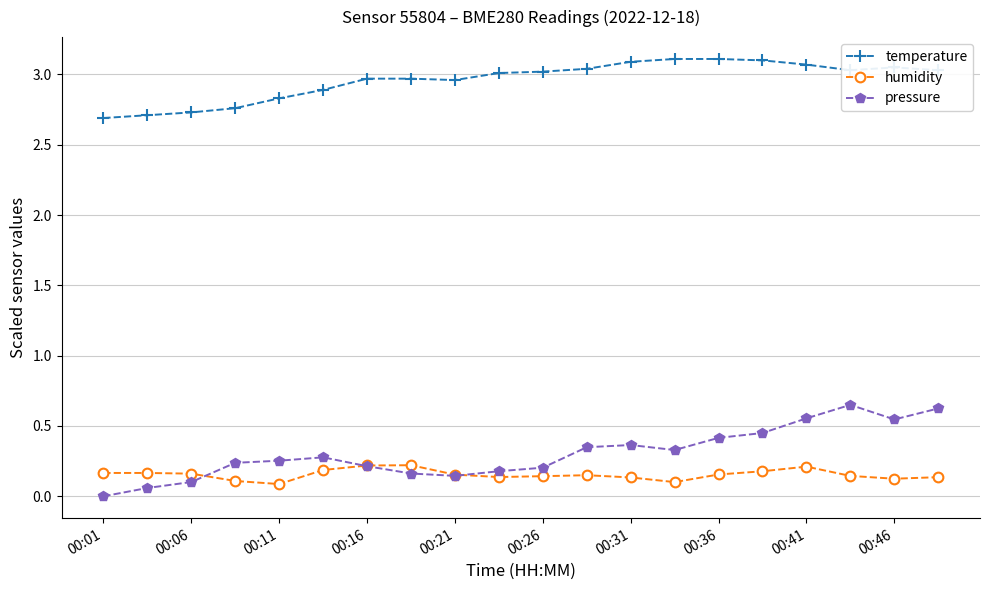

What is the greatest value displayed?

3.1